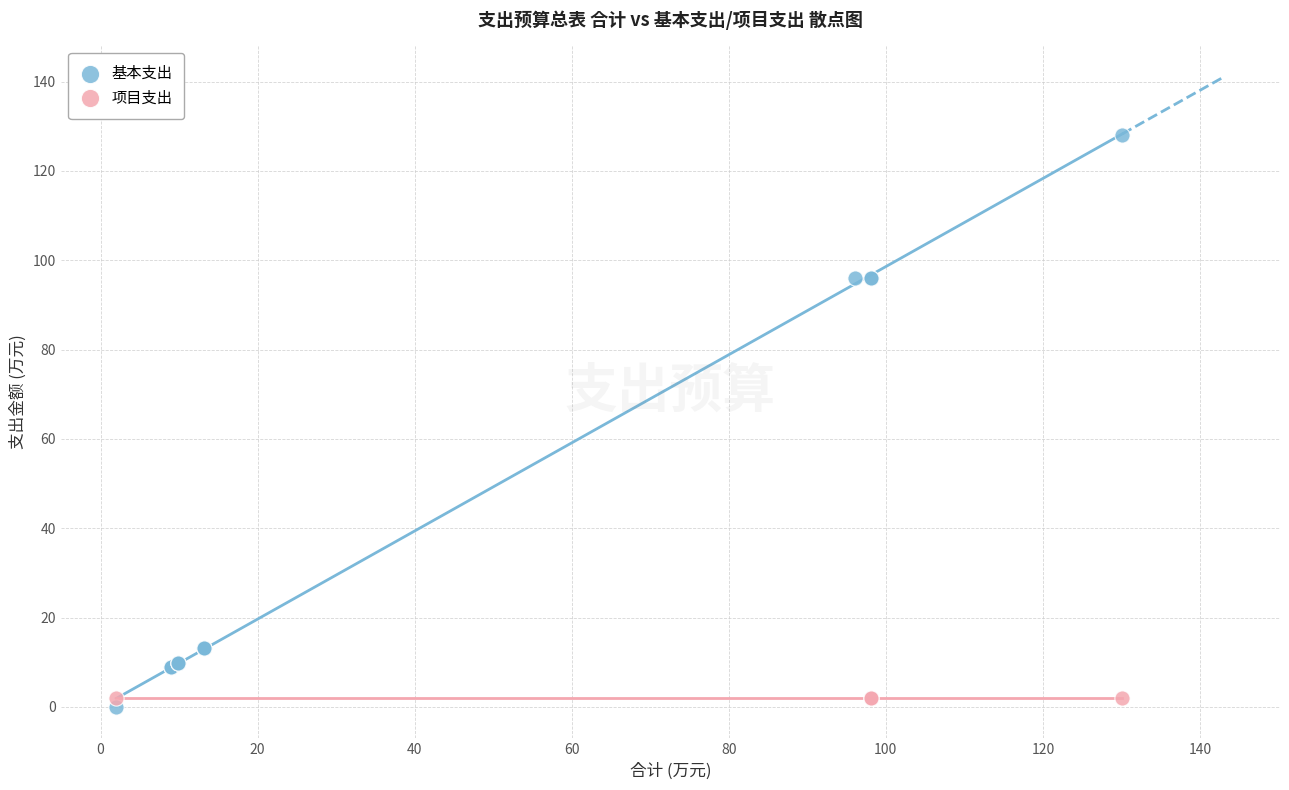

Which series contains the highest Y value?

基本支出